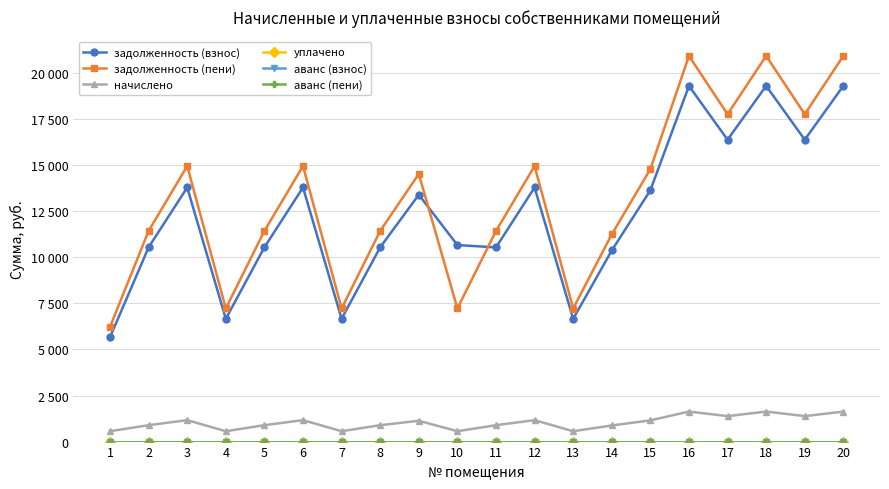

Which category has the lowest value in the задолженность (пени) series?

1